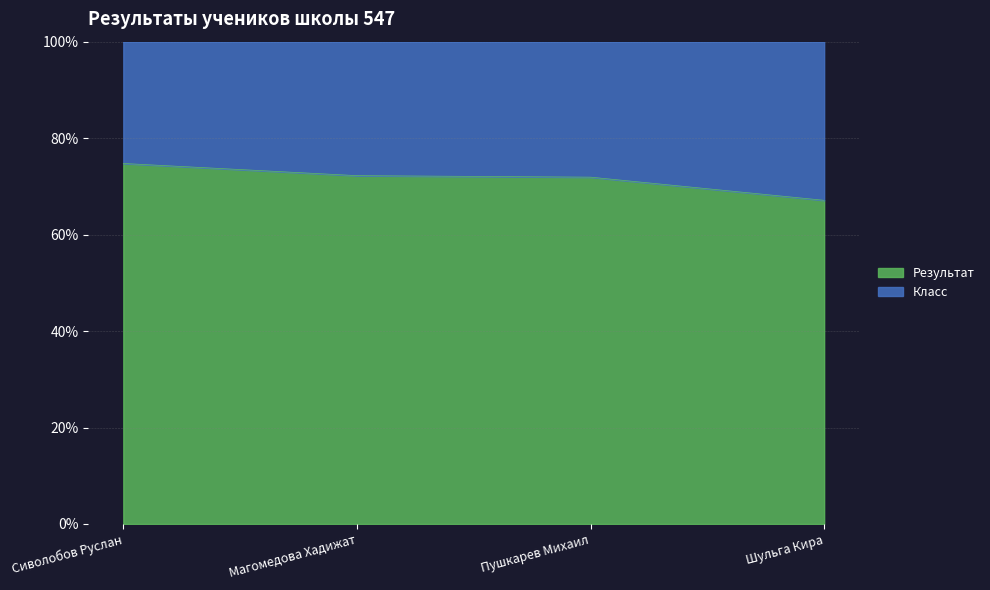

What position from the left is Пушкарев Михаил?

3